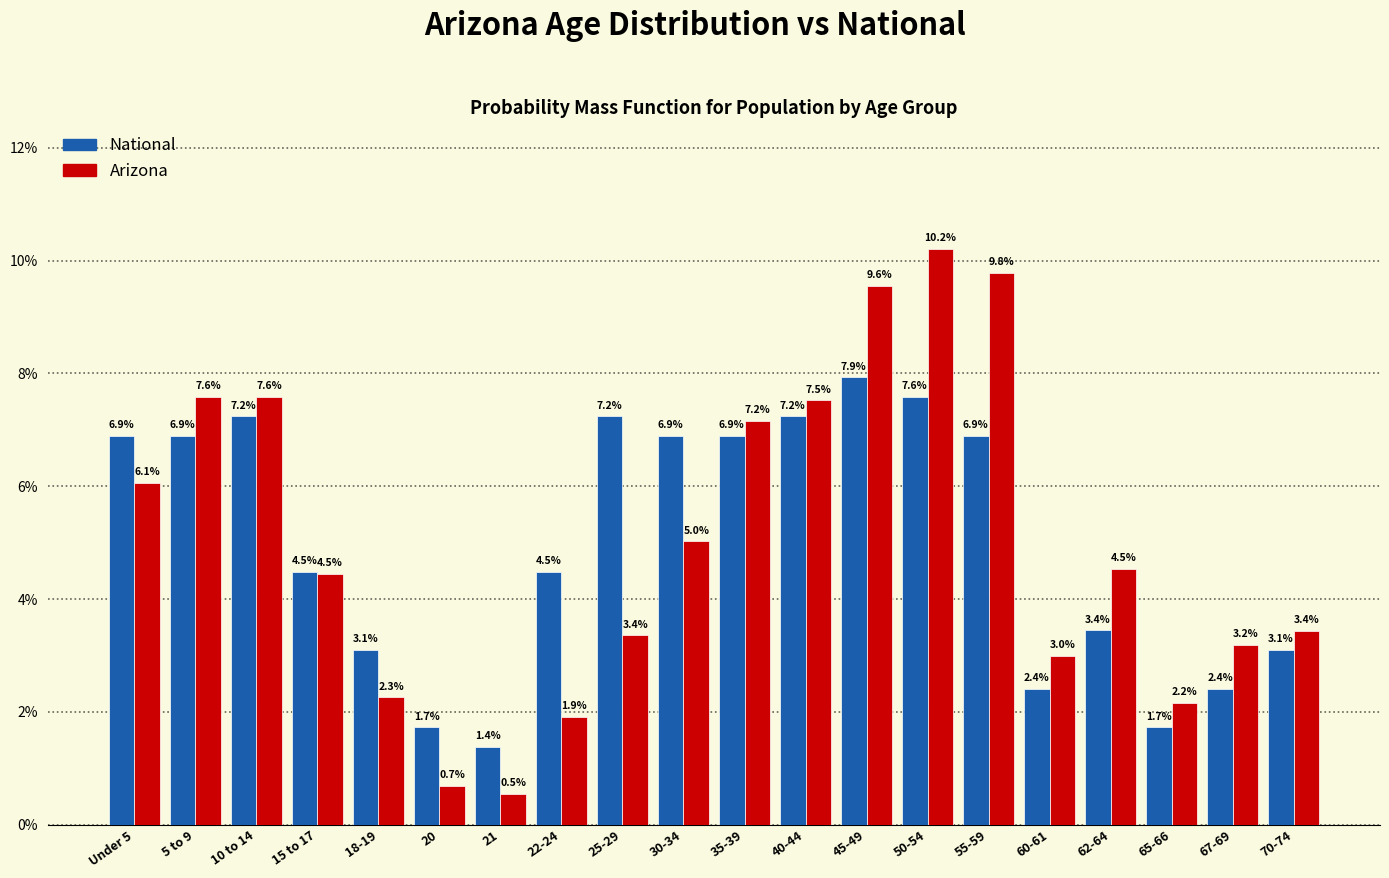

What is the total value across all series at 67-69?

5.6